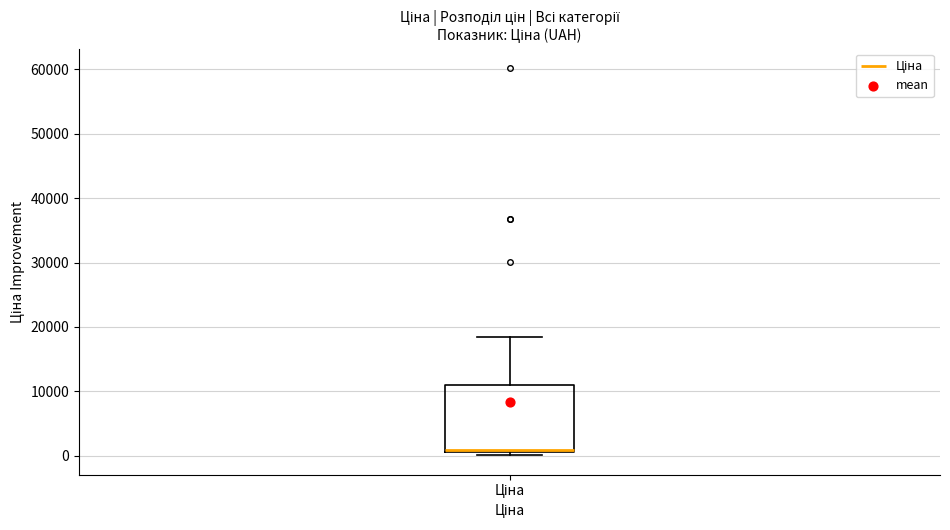

Read this box plot against the y-axis: the position of the median line, the range covered by the box, and the ends of both whiskers. The values are not printed on the chart, so give them approximately, as read against the axis.

median 1000, box 1000 to 11000, whiskers 0 to 18000